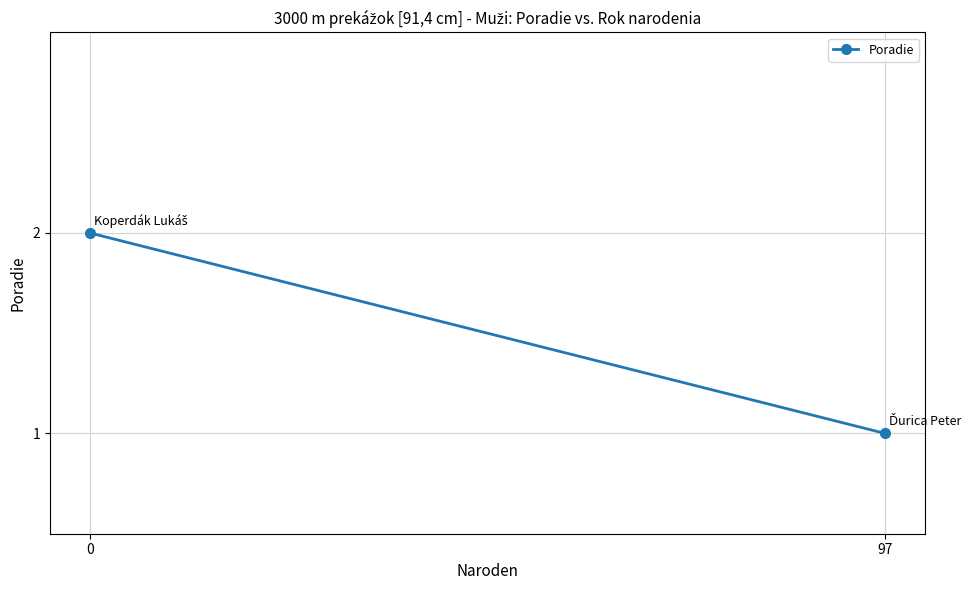

How many values are between 1 and 2?

2